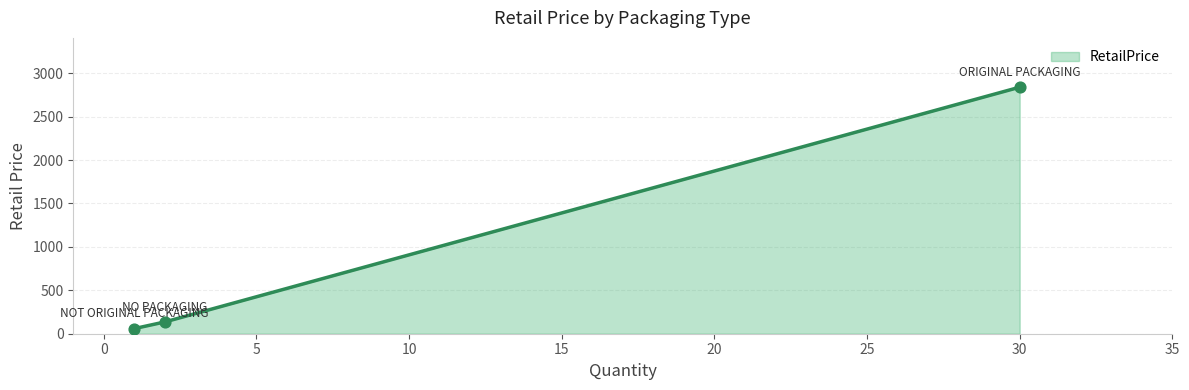

What is the maximum value shown in the chart?

2838.9